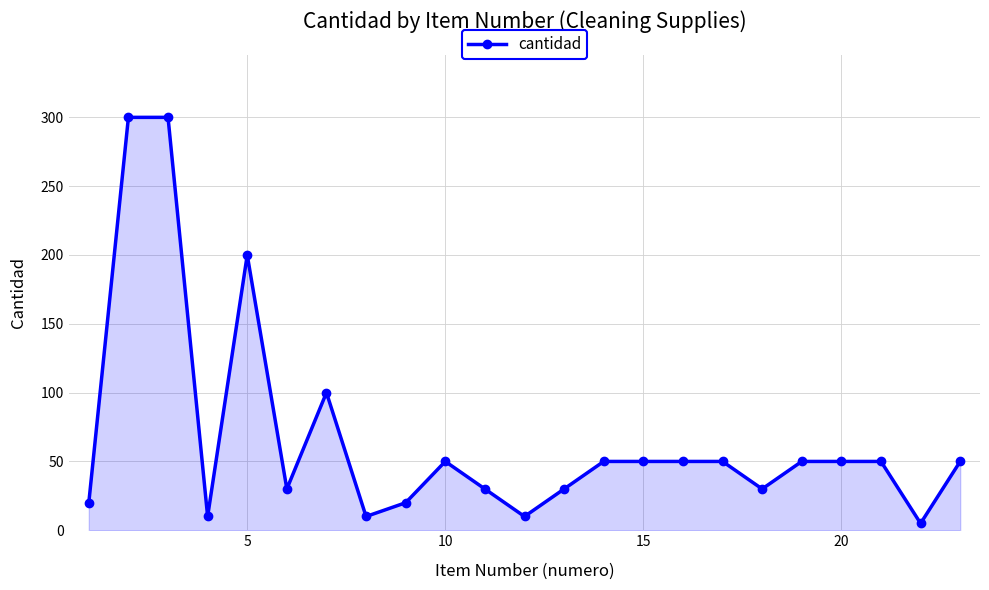

True or false: there are more than 1 points higher than both neighbors.

True